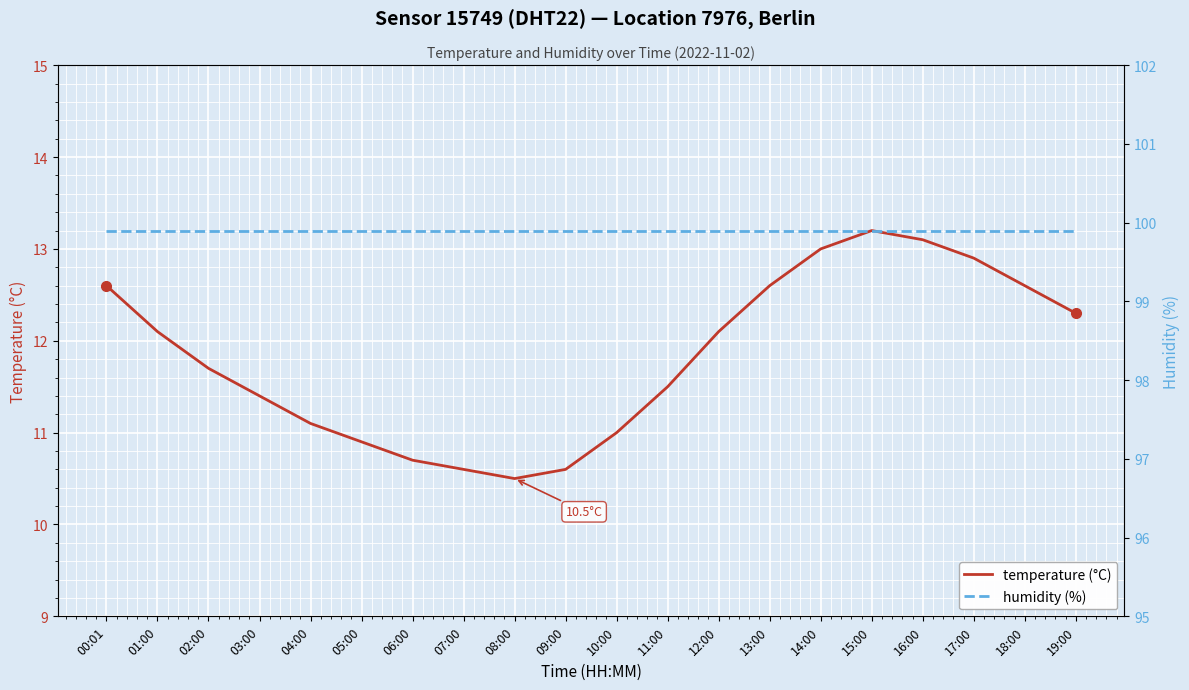

Read the temperature (°C) value at 08:00.

10.5